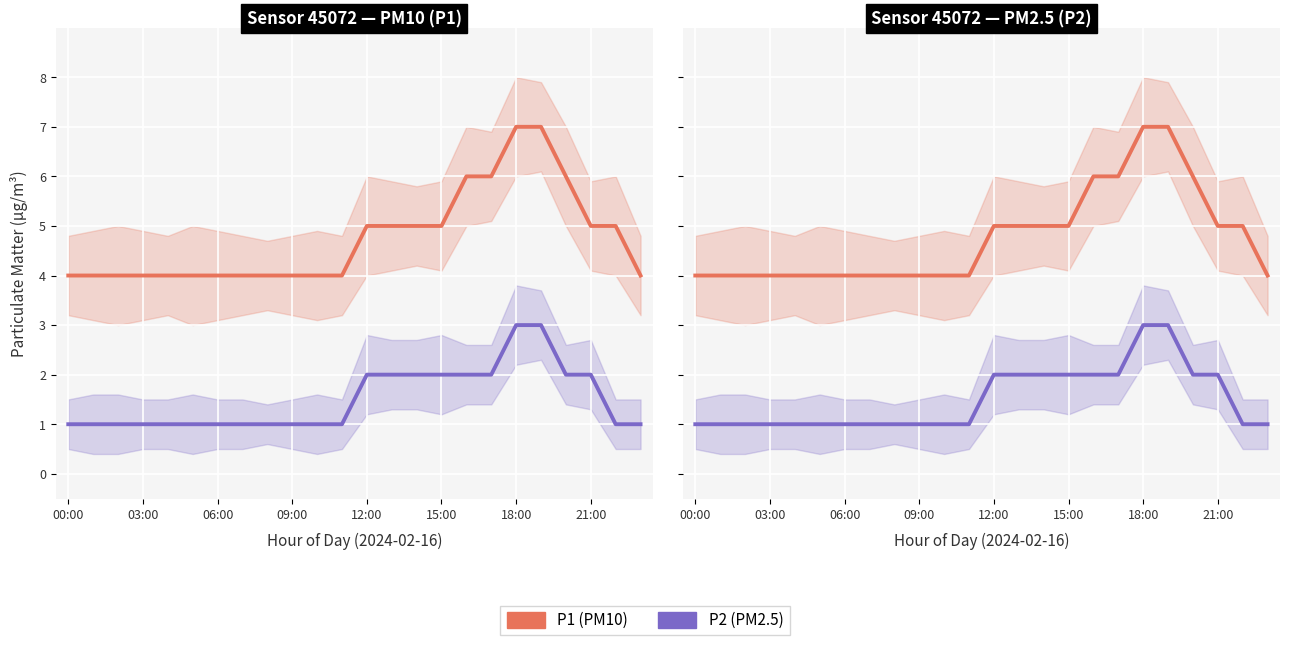

Is the value of P1 at 00:00 greater than the value of P2 at 8?

Yes